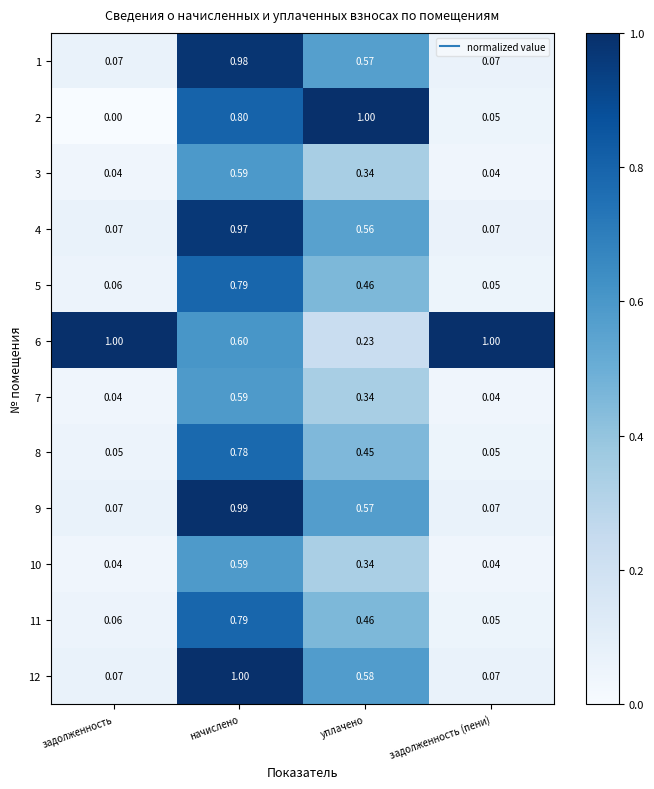

Which category has the lowest value across all series?

задолженность